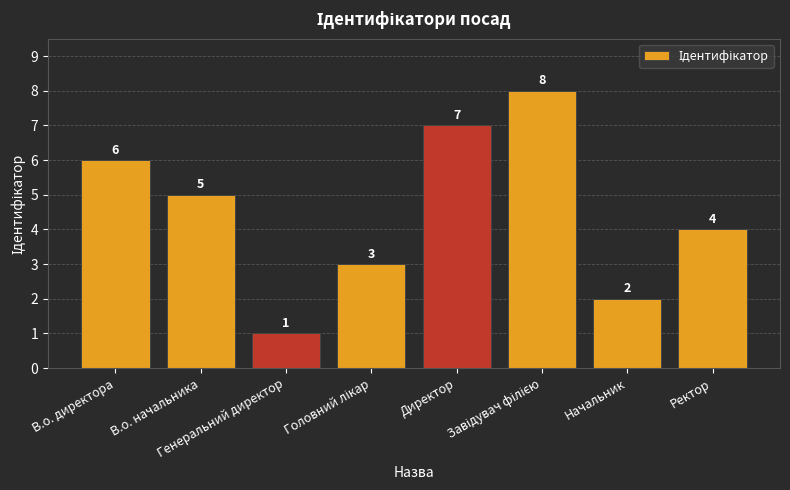

How many bars are there in total?

8